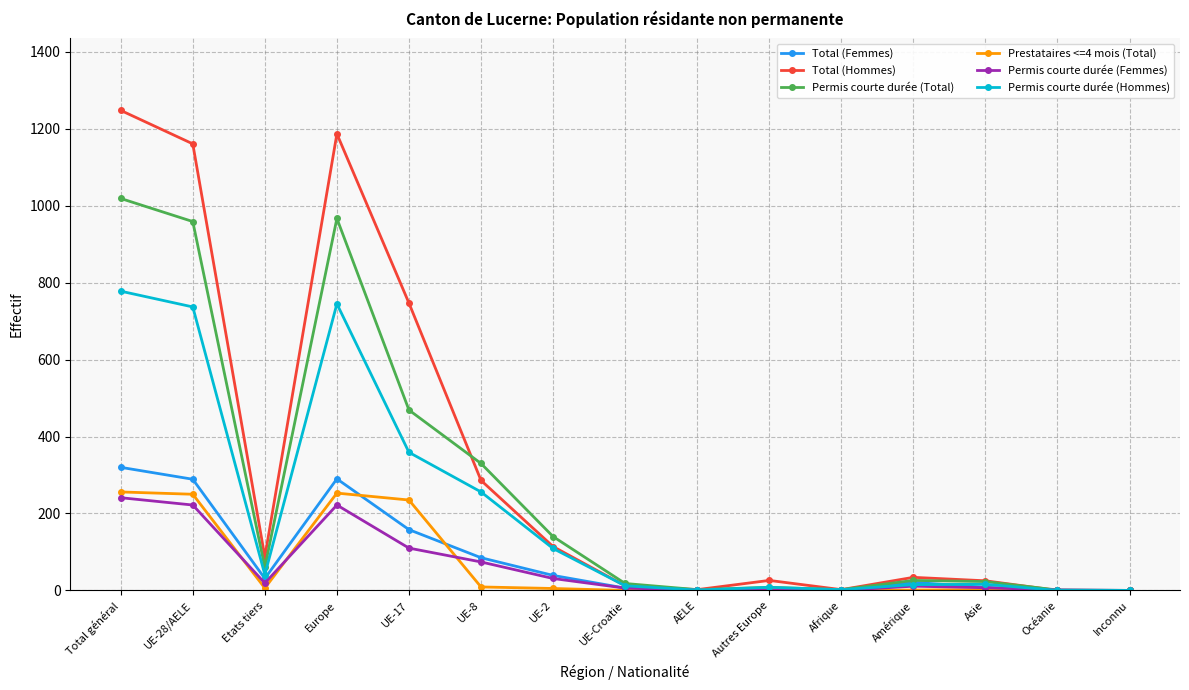

Where is the first local maximum for Total (Femmes)?

Europe